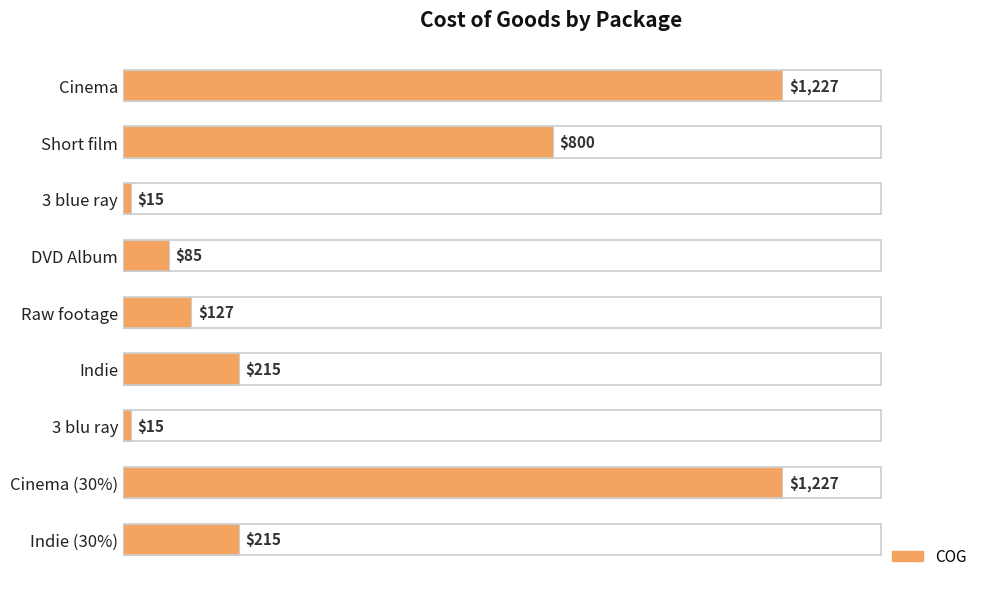

The value at 3 blue ray is 15. True or false?

True